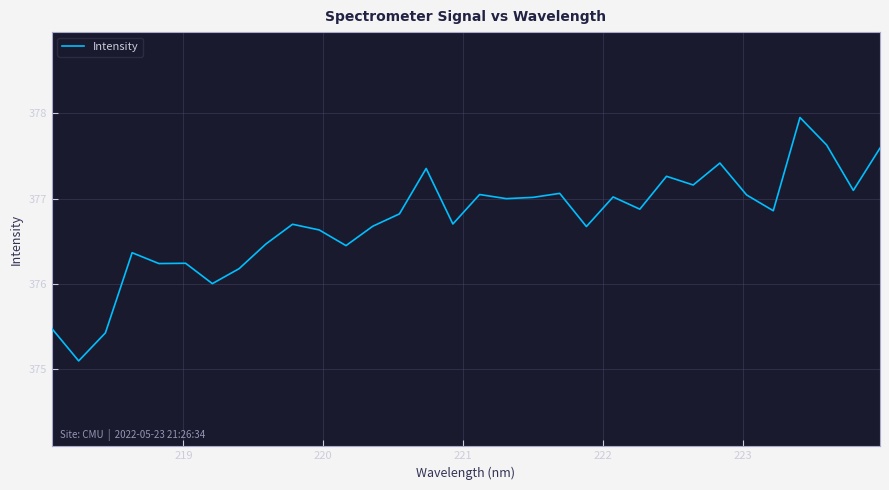

Count the number of categories in the chart.

32